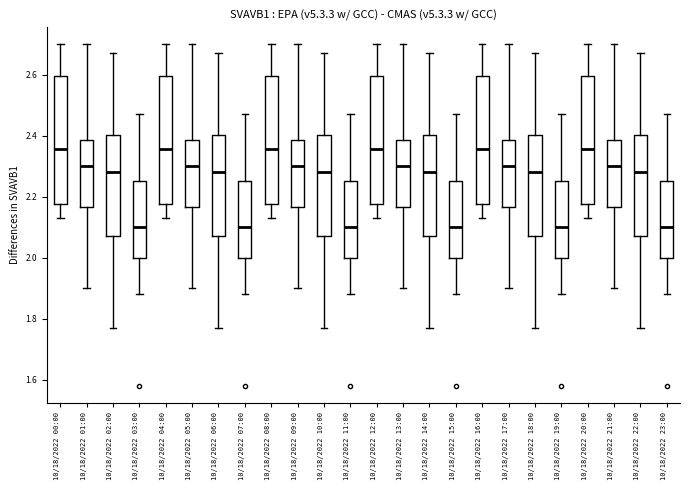

Where is the upper edge of the box for 10/18/2022 14:00 on the y-axis? The values are not printed on the chart, so give them approximately, as read against the axis.

2.40